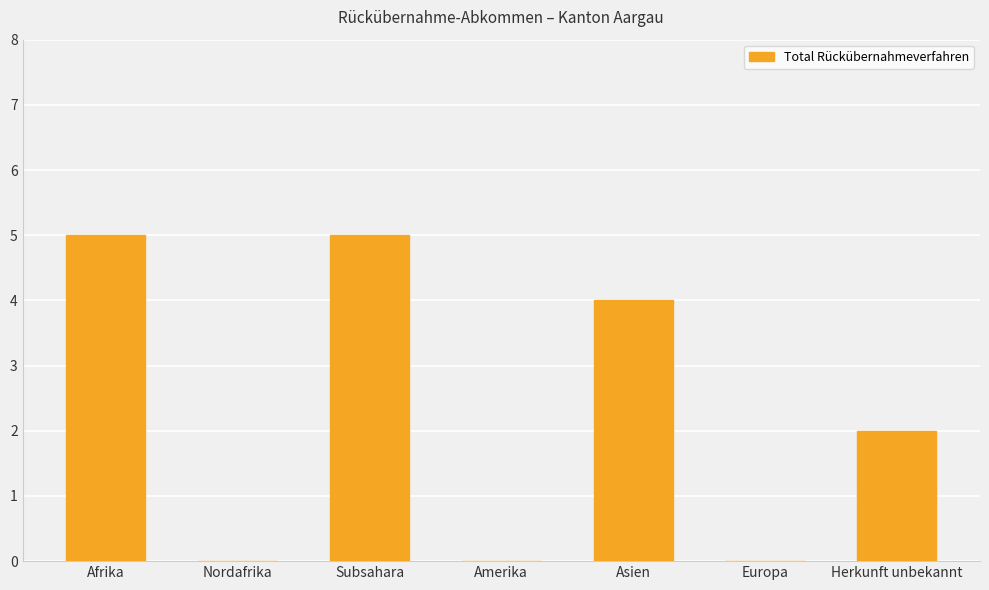

Reading right to left, transcribe all the data shown in this chart.

2	0	4	0	5	0	5